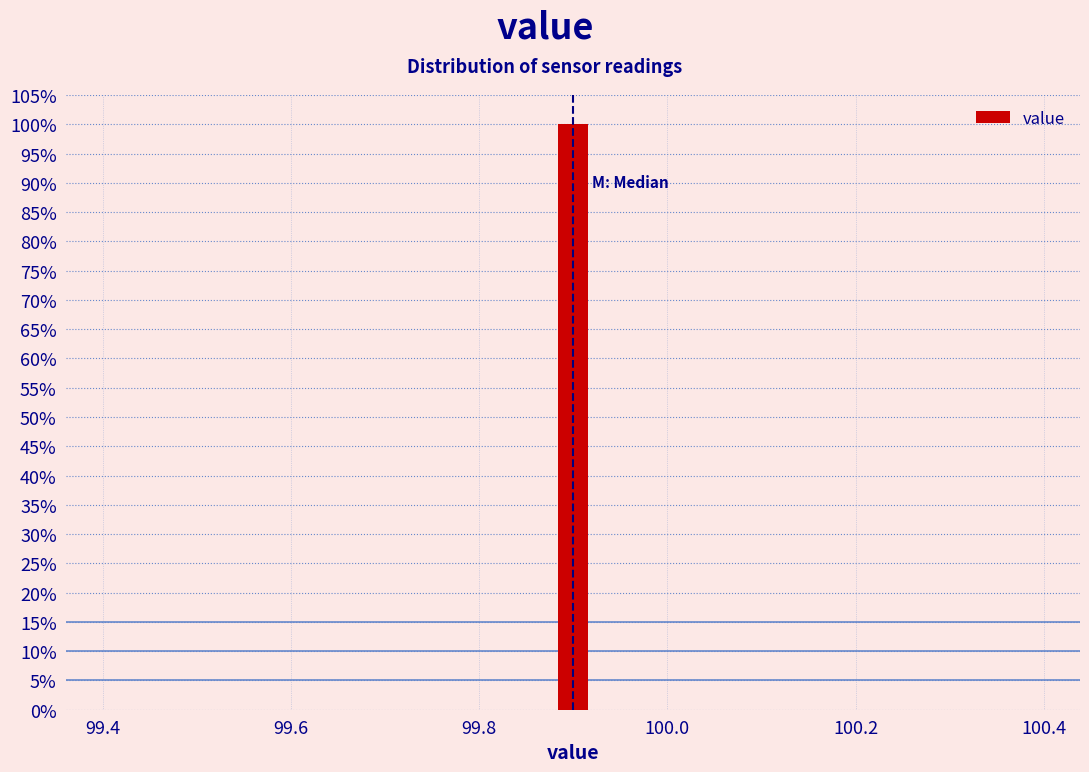

Read against the x-axis, roughly where is the centre of the tallest bar?

99.90